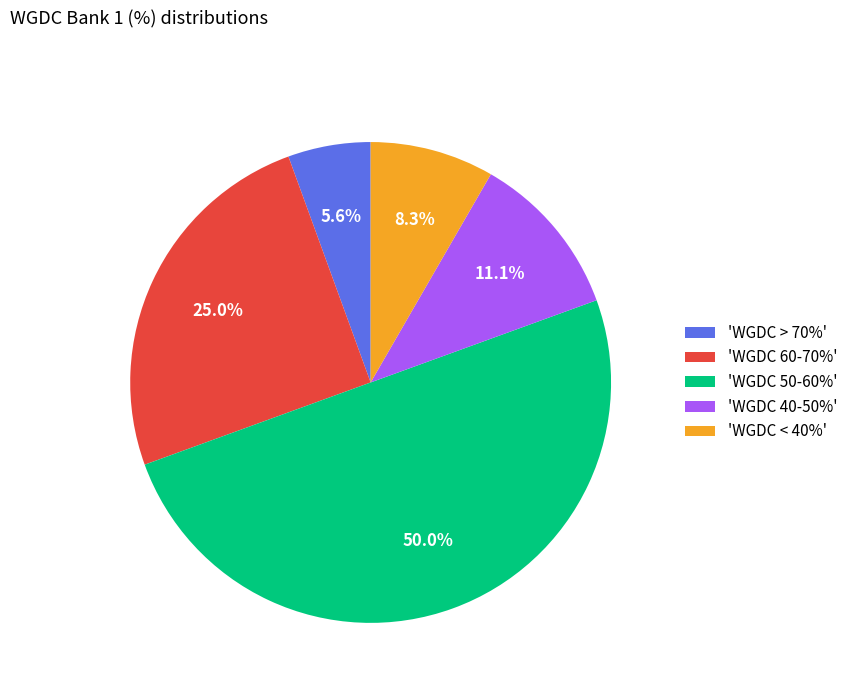

Count the number of slices in the pie.

5